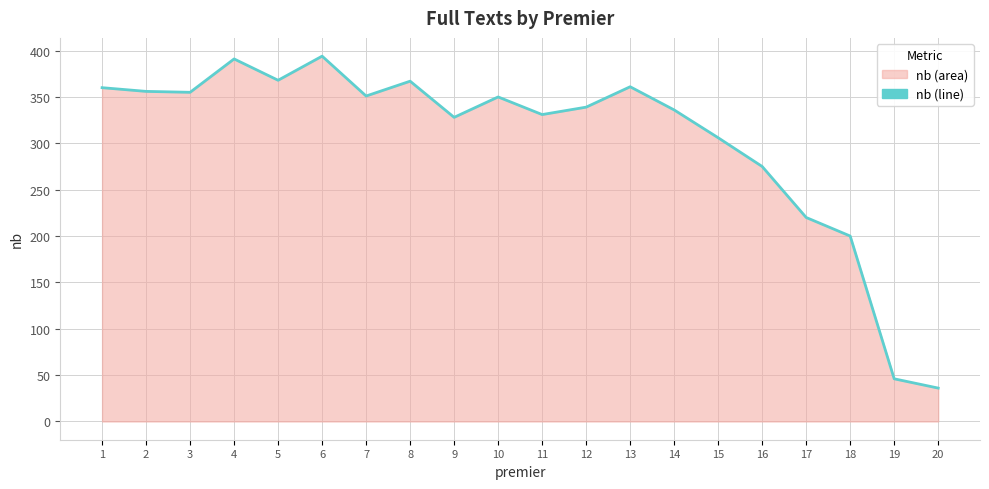

Reading left to right, what are all the values shown in this chart?

360	356	355	391	368	394	351	367	328	350	331	339	361	336	306	275	220	200	46	36